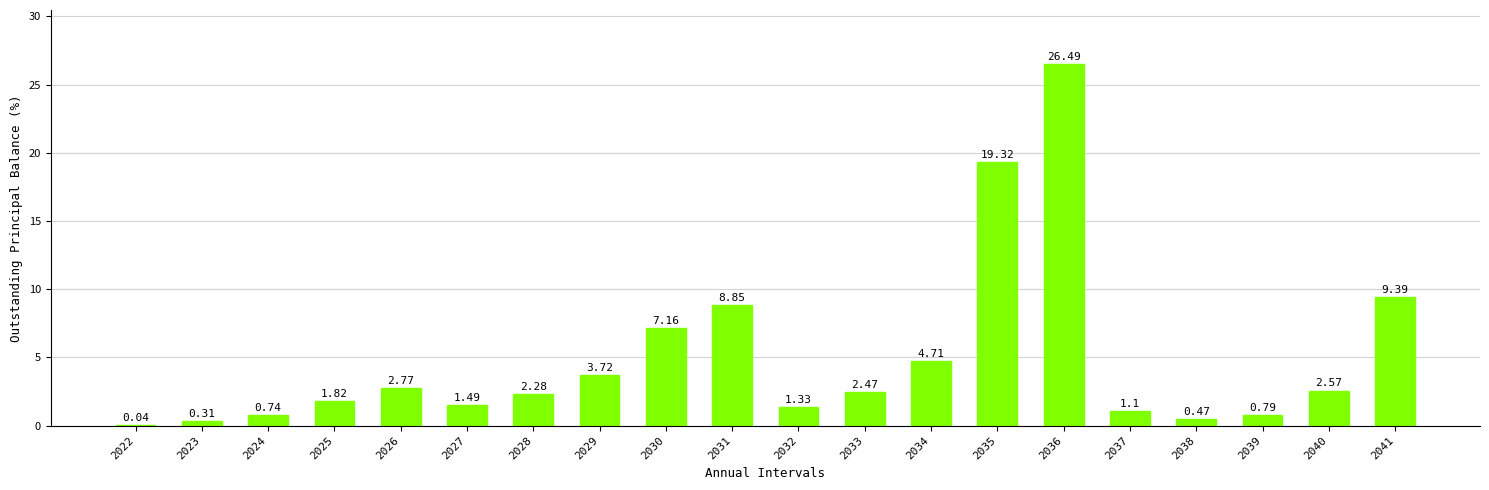

Where does the data first go above 2?

2026